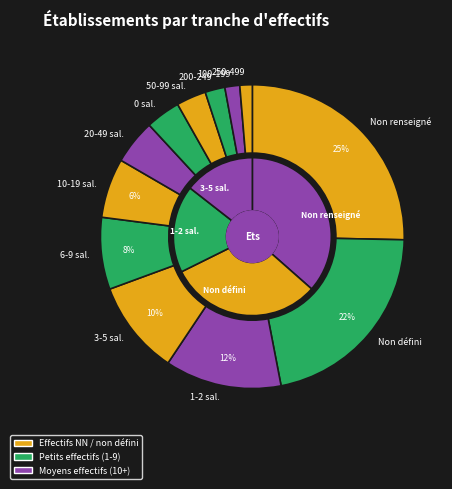

True or false: 32 accounts for 9% of the total.

False